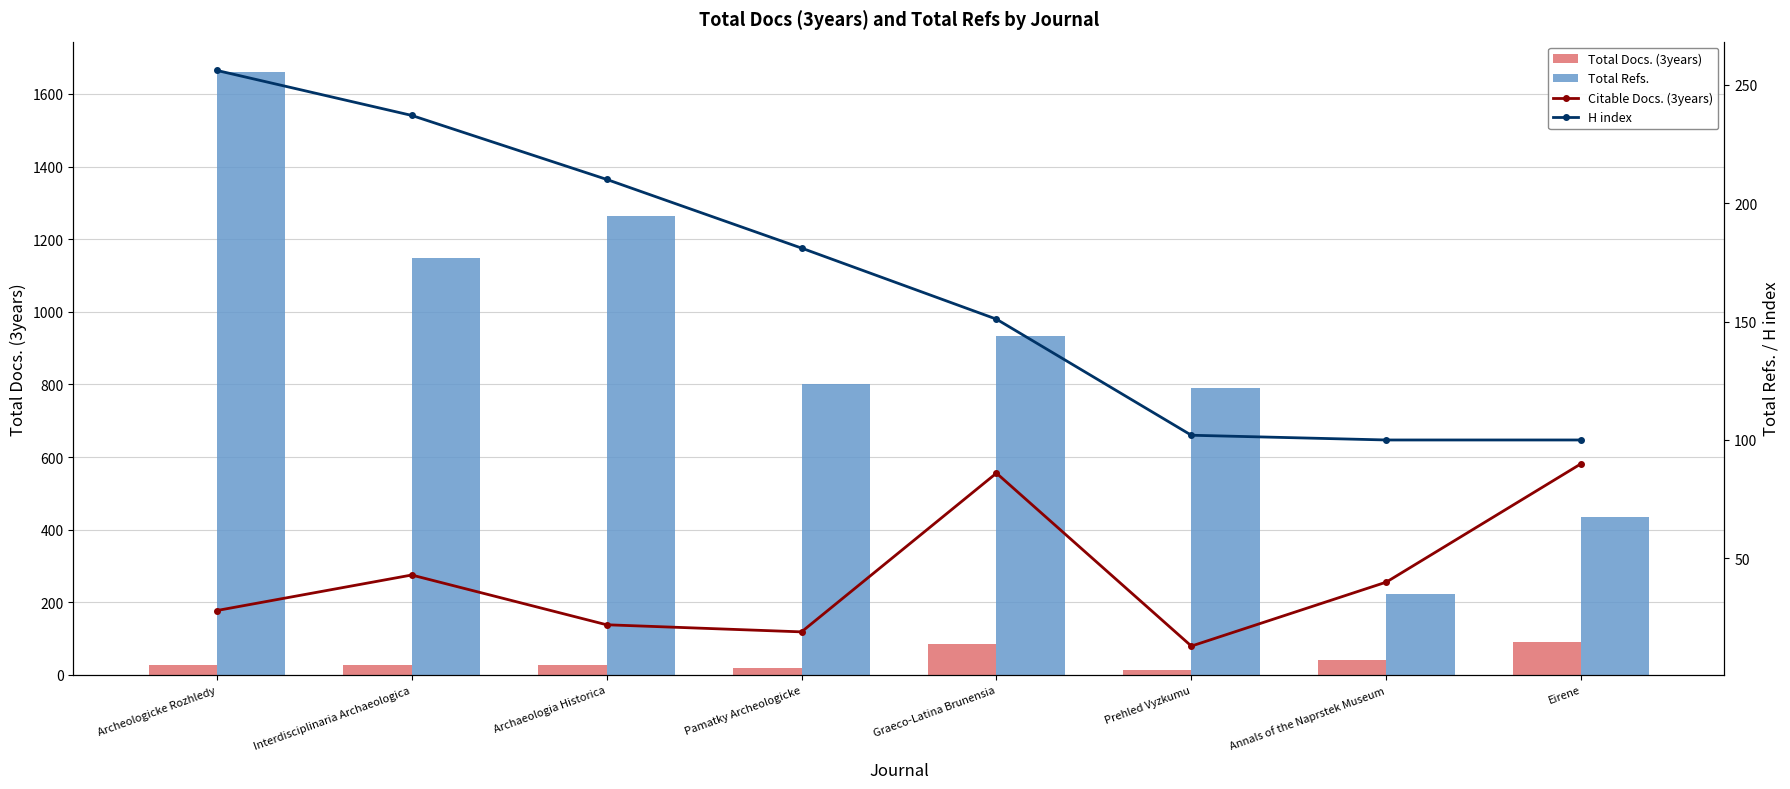

What is the total value across all series at Annals of the Naprstek Museum?

402